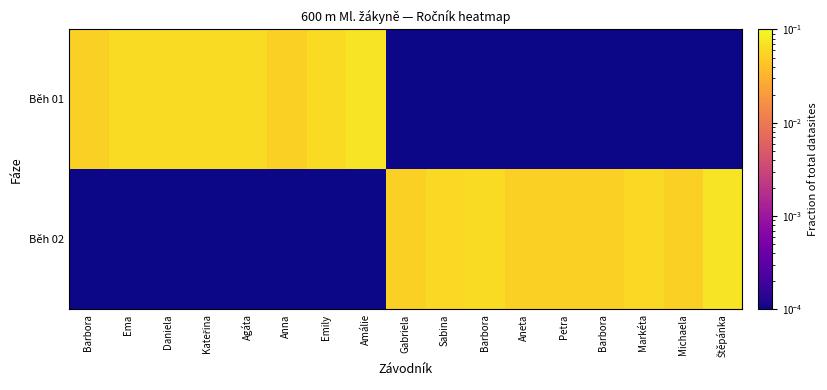

Reading left to right, extract all data points from this chart.

Běh 01: Barbora=0.1	Ema=0.1	Daniela=0.1	Kateřina=0.1	Agáta=0.1	Anna=0.1	Emily=0.1	Amálie=0.1	Gabriela=0.0	Sabina=0.0	Barbora=0.0	Aneta=0.0	Petra=0.0	Barbora=0.0	Markéta=0.0	Michaela=0.0	Štěpánka=0.0
Běh 02: Barbora=0.0	Ema=0.0	Daniela=0.0	Kateřina=0.0	Agáta=0.0	Anna=0.0	Emily=0.0	Amálie=0.0	Gabriela=0.1	Sabina=0.1	Barbora=0.1	Aneta=0.1	Petra=0.1	Barbora=0.1	Markéta=0.1	Michaela=0.1	Štěpánka=0.1